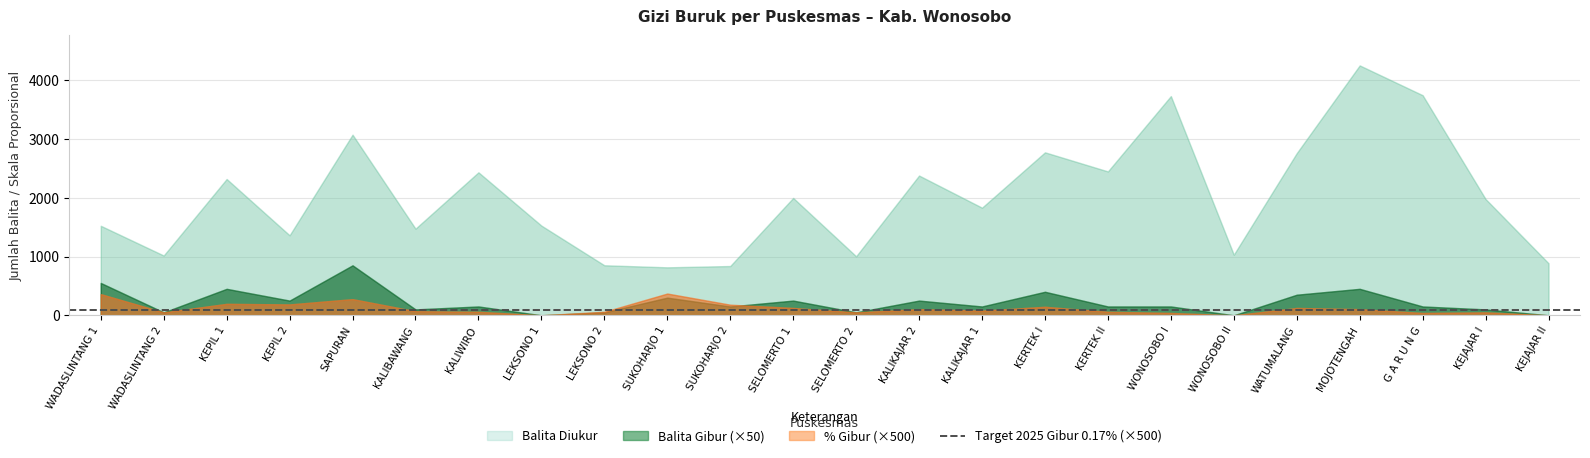

Where is Persen Gibur nearest to the value 0?

LEKSONO 1